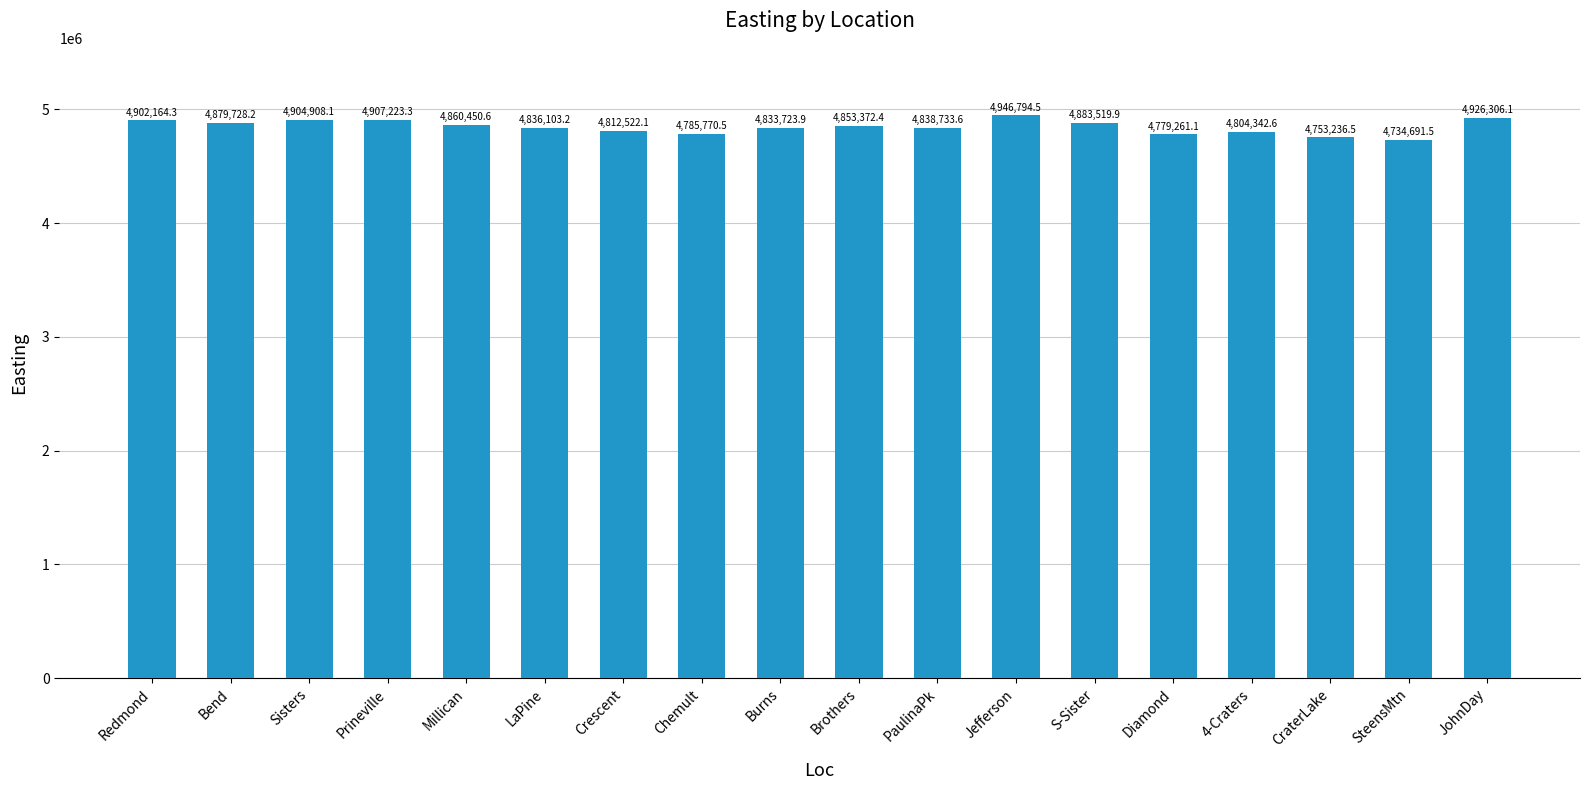

The value at Redmond is 4902164.3. True or false?

True